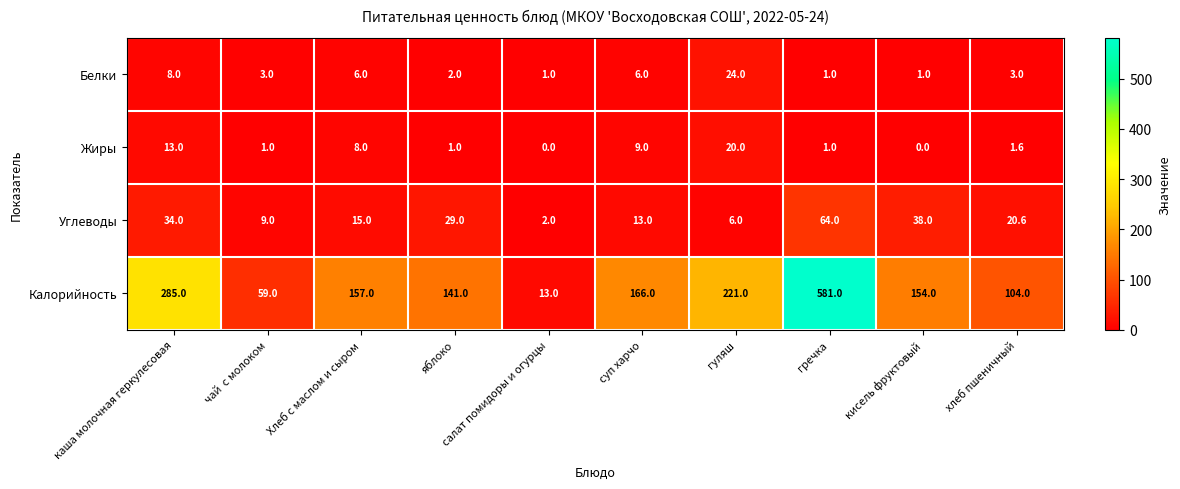

At which category is the sum across all series the highest?

гречка